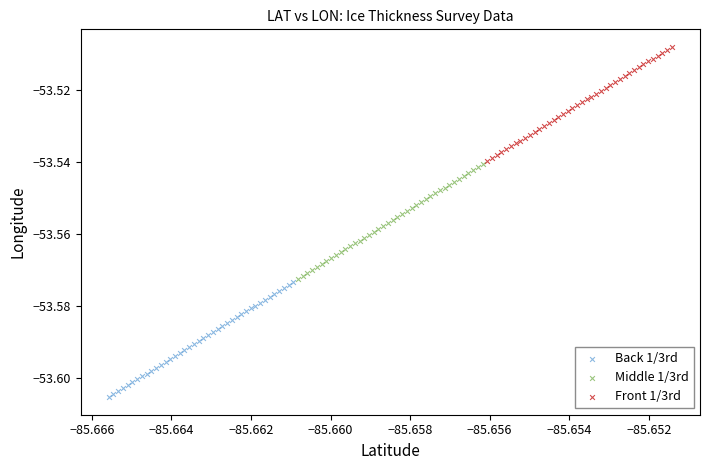

Which series contains the lowest Y value?

Back 1/3rd